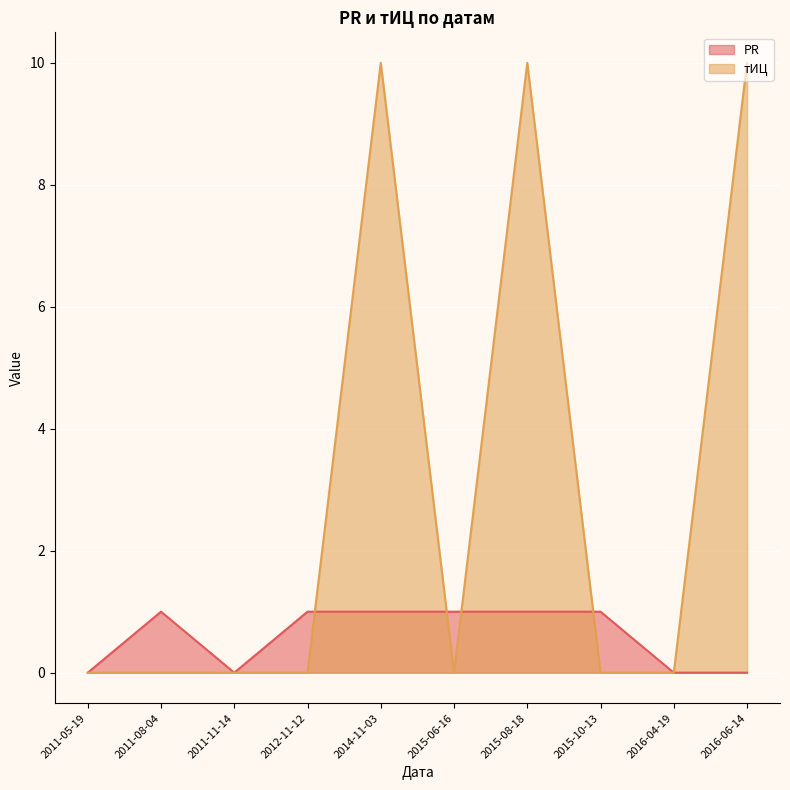

Which has a higher value, 2011-05-19 or 2014-11-03?

2014-11-03